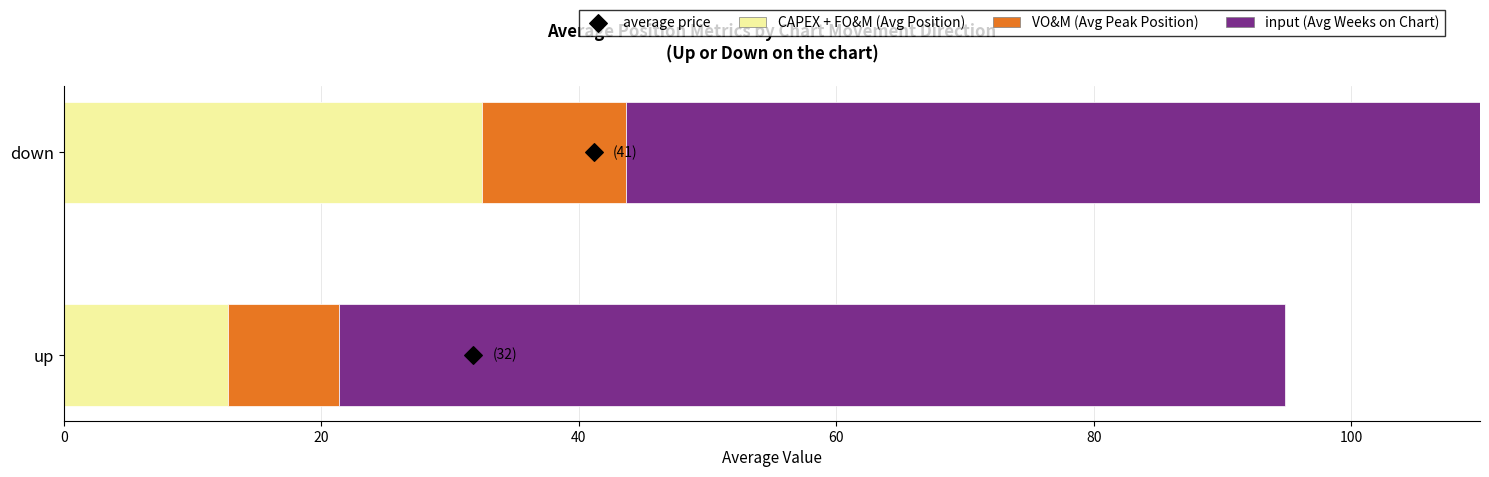

Which series has the largest total across all categories?

input (Avg Weeks on Chart)